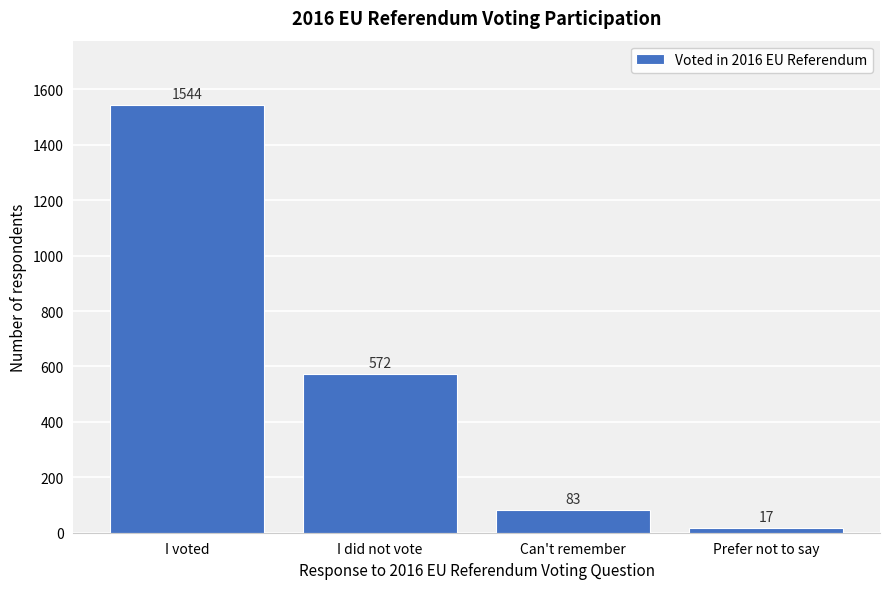

Reading left to right, transcribe all the data shown in this chart.

1544	572	83	17